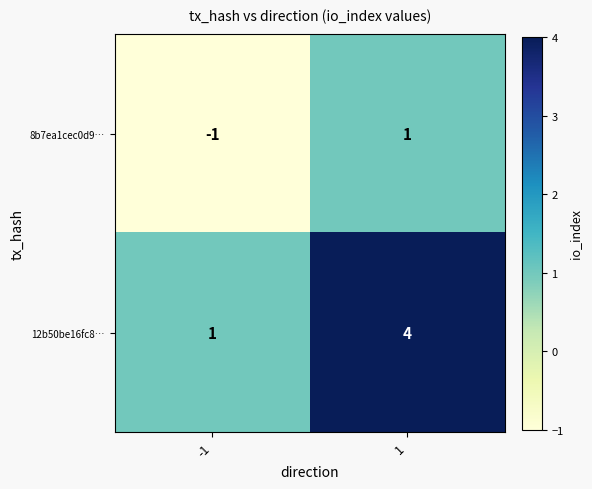

The value of 8b7ea1cec0d9… at 1 is 0. True or false?

False